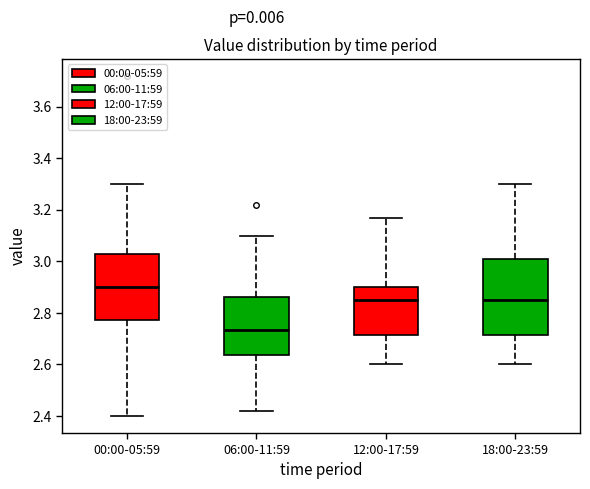

Where is the lower edge of the box for 06:00-11:59 on the y-axis? The values are not printed on the chart, so give them approximately, as read against the axis.

2.64